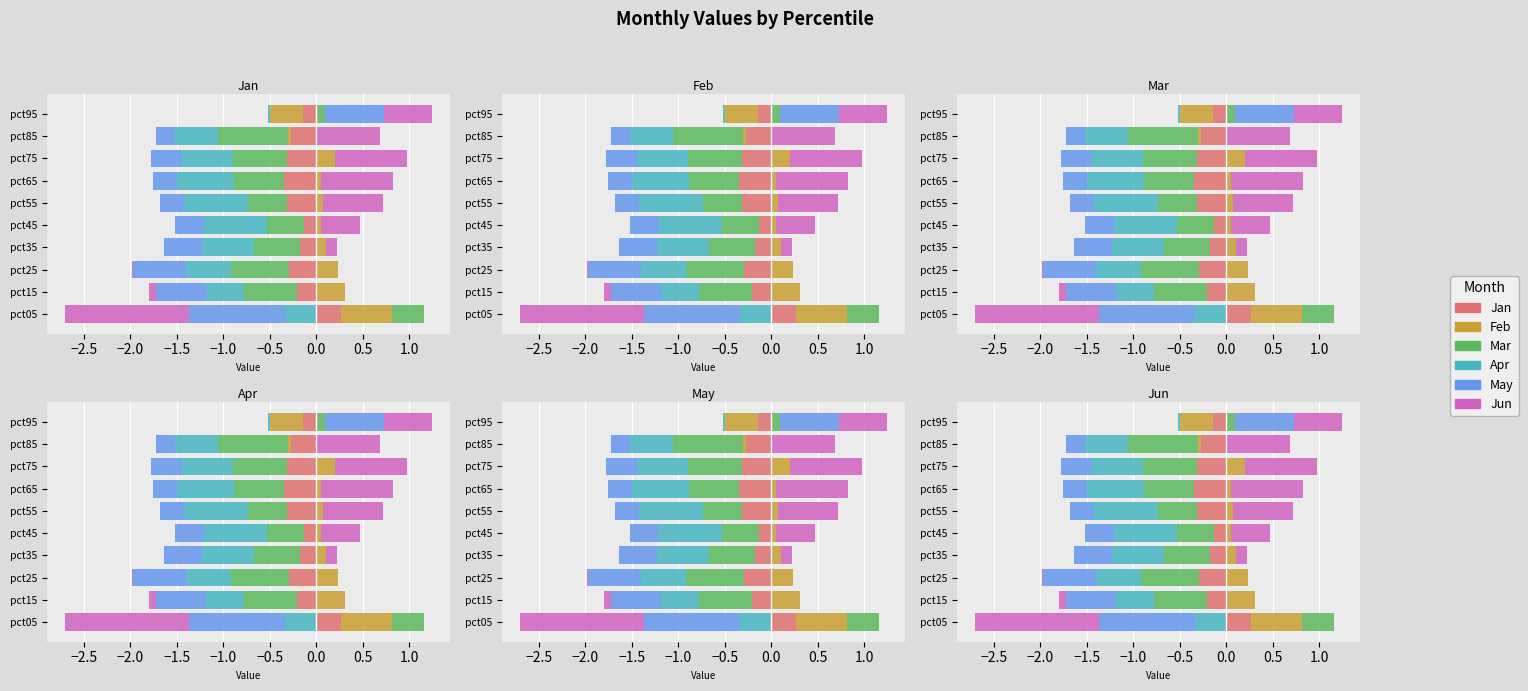

Between −1.5 and 1.0, which series saw the biggest shift?

Jun